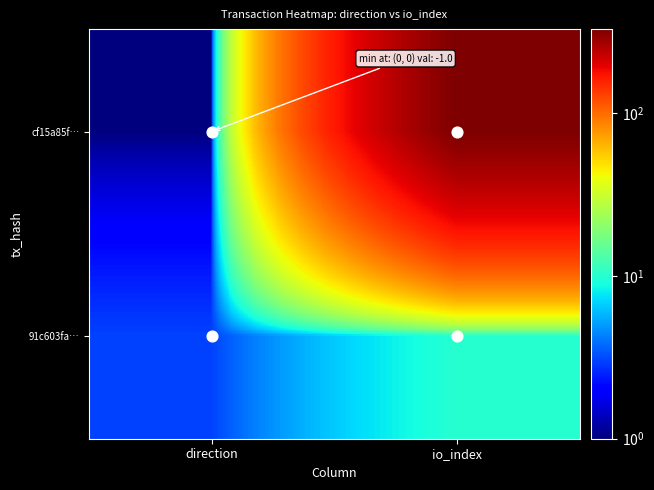

Which series has the largest range (max minus min)?

cf15a85f…